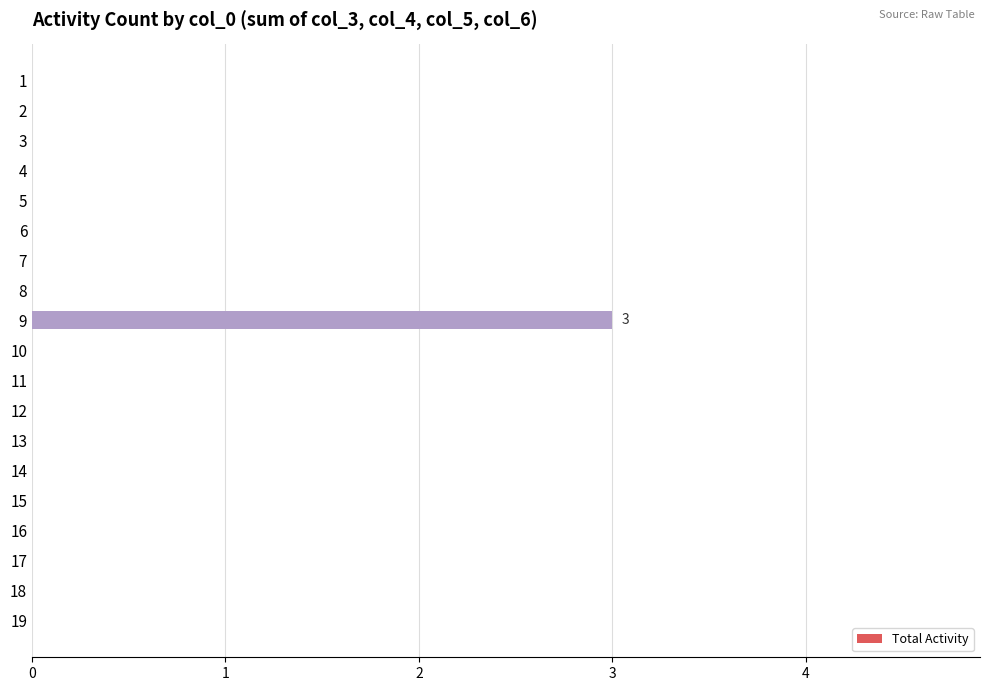

How many data points does each series have?

19